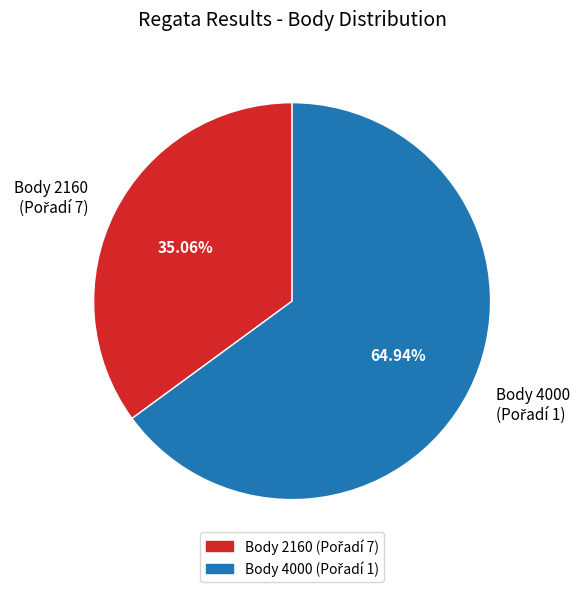

Is there any slice that represents more than half of the pie?

Yes